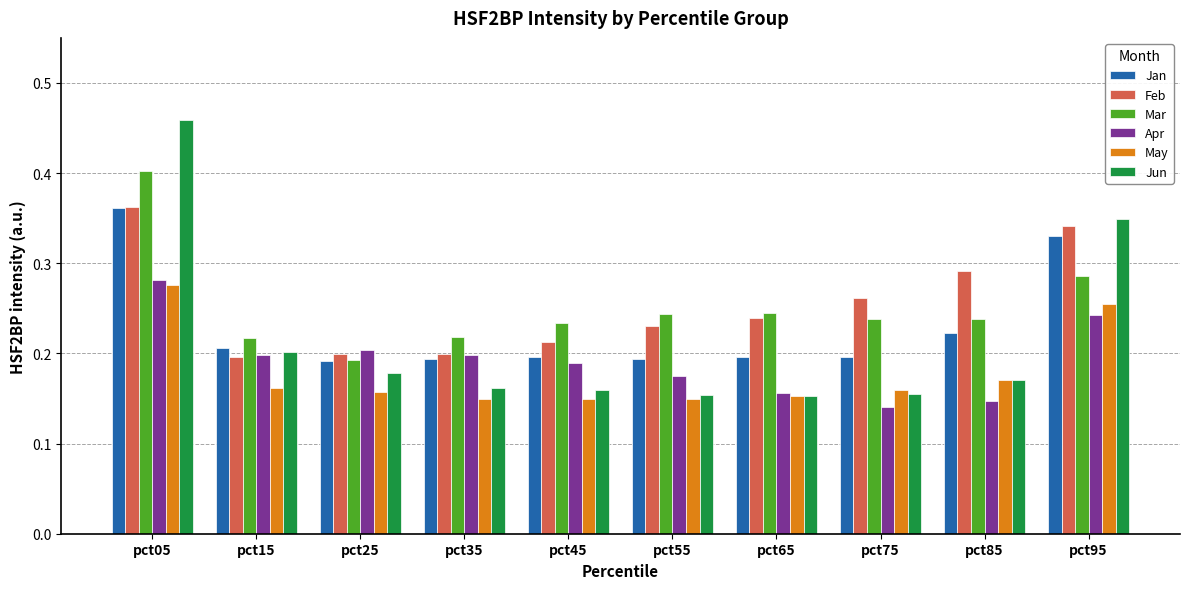

How many categories are shown in the chart?

10